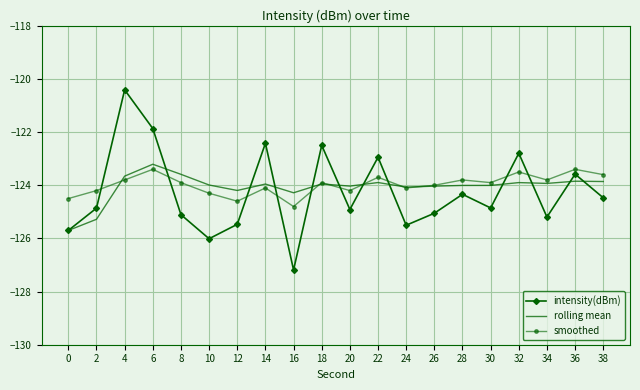

What is the difference between the highest and lowest values at 16?

2.9